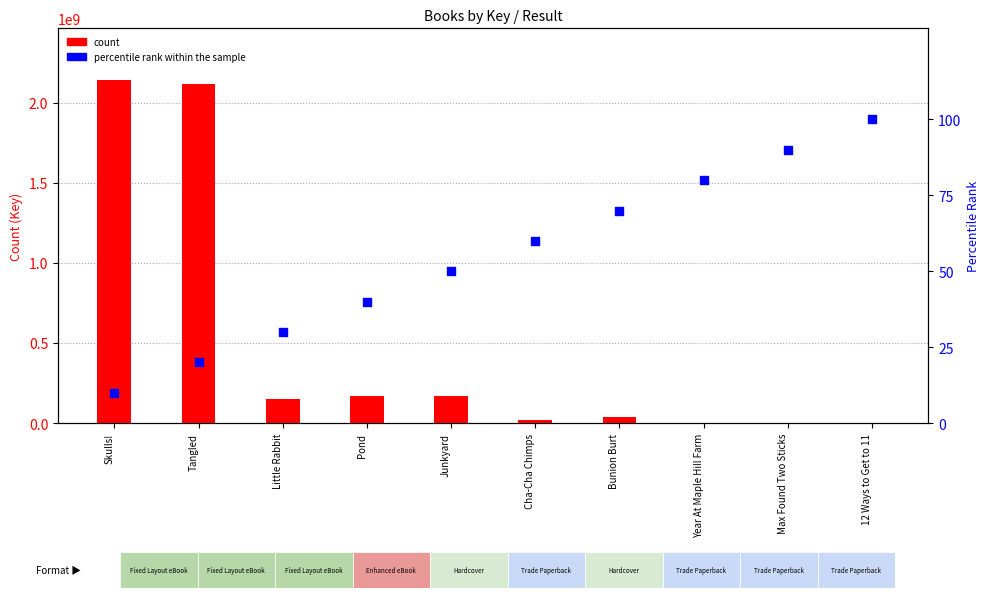

At which category is the sum across all series the highest?

Skulls!